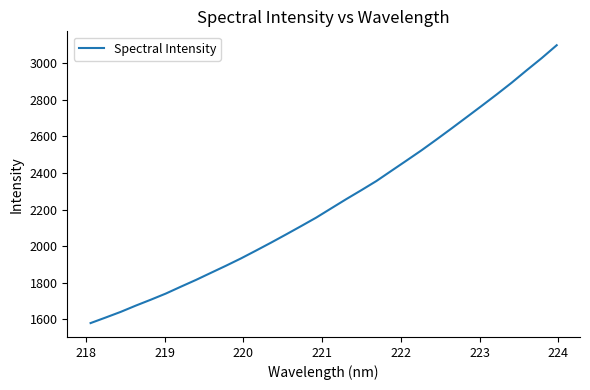

What is the greatest value displayed?

3096.4